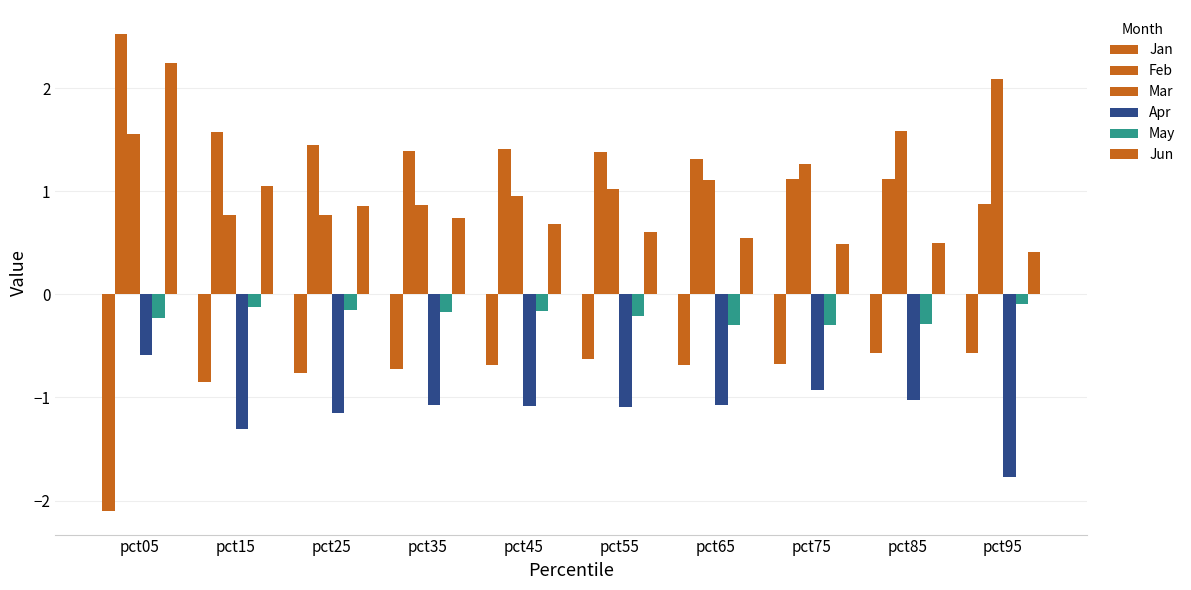

What is the greatest value displayed?

2.5